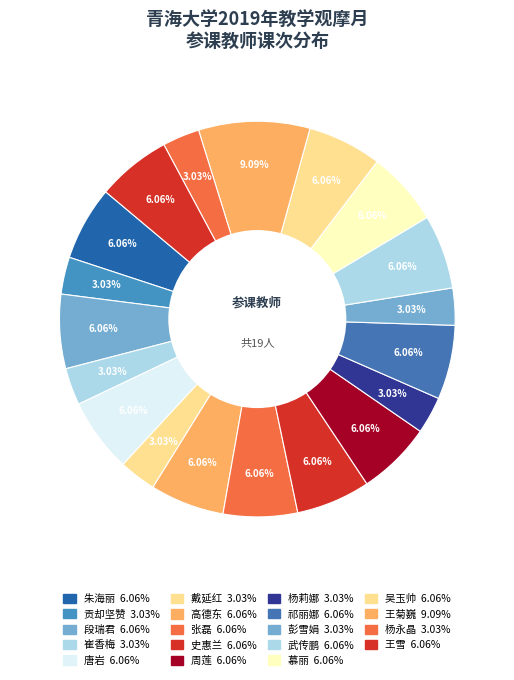

How many slices are in this pie chart?

19